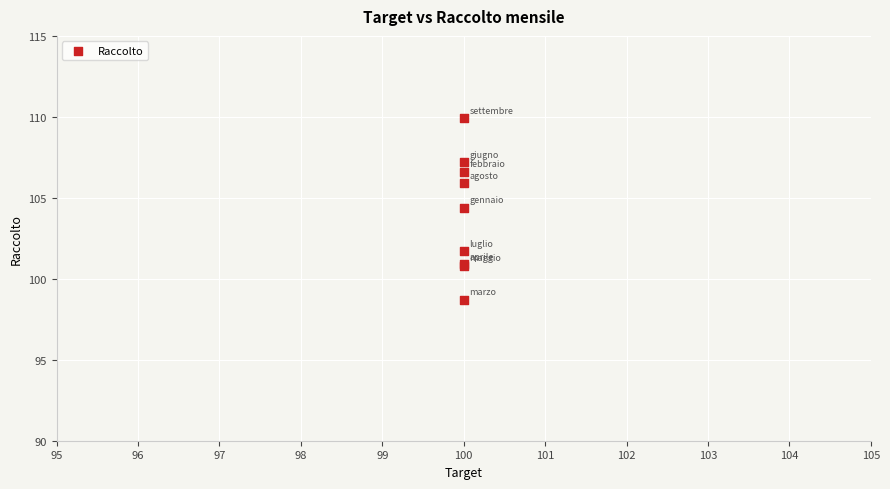

What Y value in the scatter plot is closest to 104?

104.4